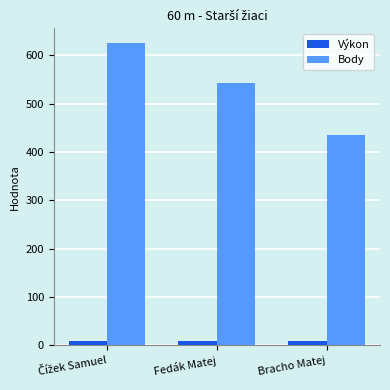

Which series has the largest range (max minus min)?

Body